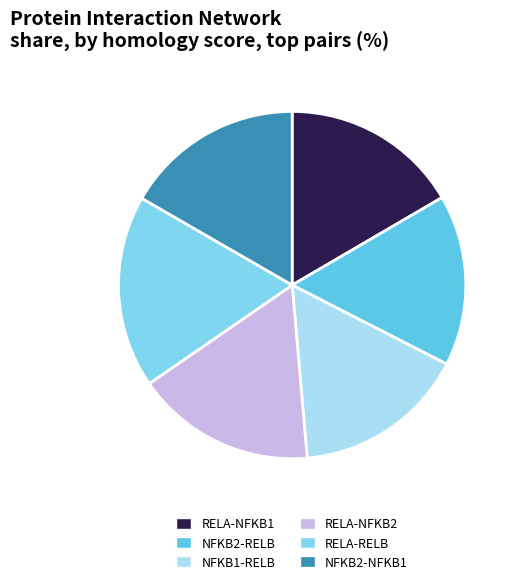

How many segments does this pie chart have?

6